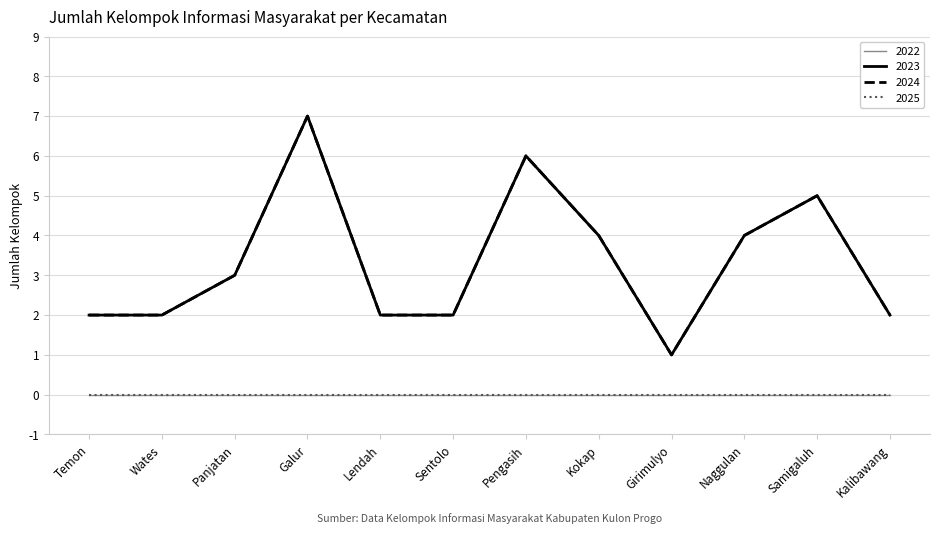

What is the average value of the 2023 series?

3